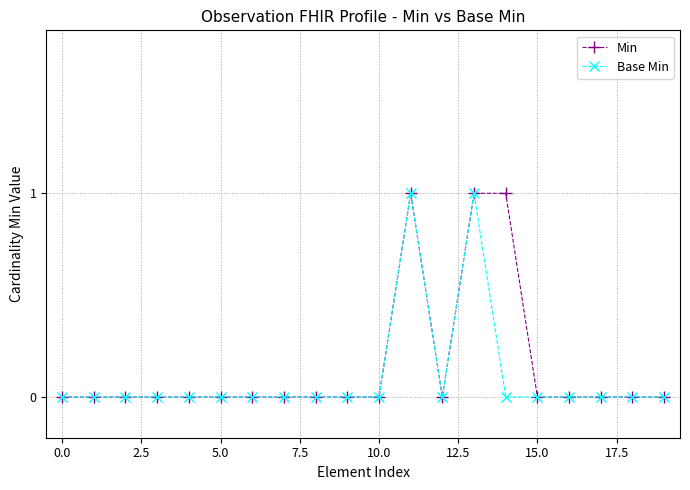

Reading left to right, what are all the values shown in this chart?

Min: 0	0	0	0	0	0	0	0	0	0	0	1	0	1	1	0	0	0	0	0
Base Min: 0	0	0	0	0	0	0	0	0	0	0	1	0	1	0	0	0	0	0	0